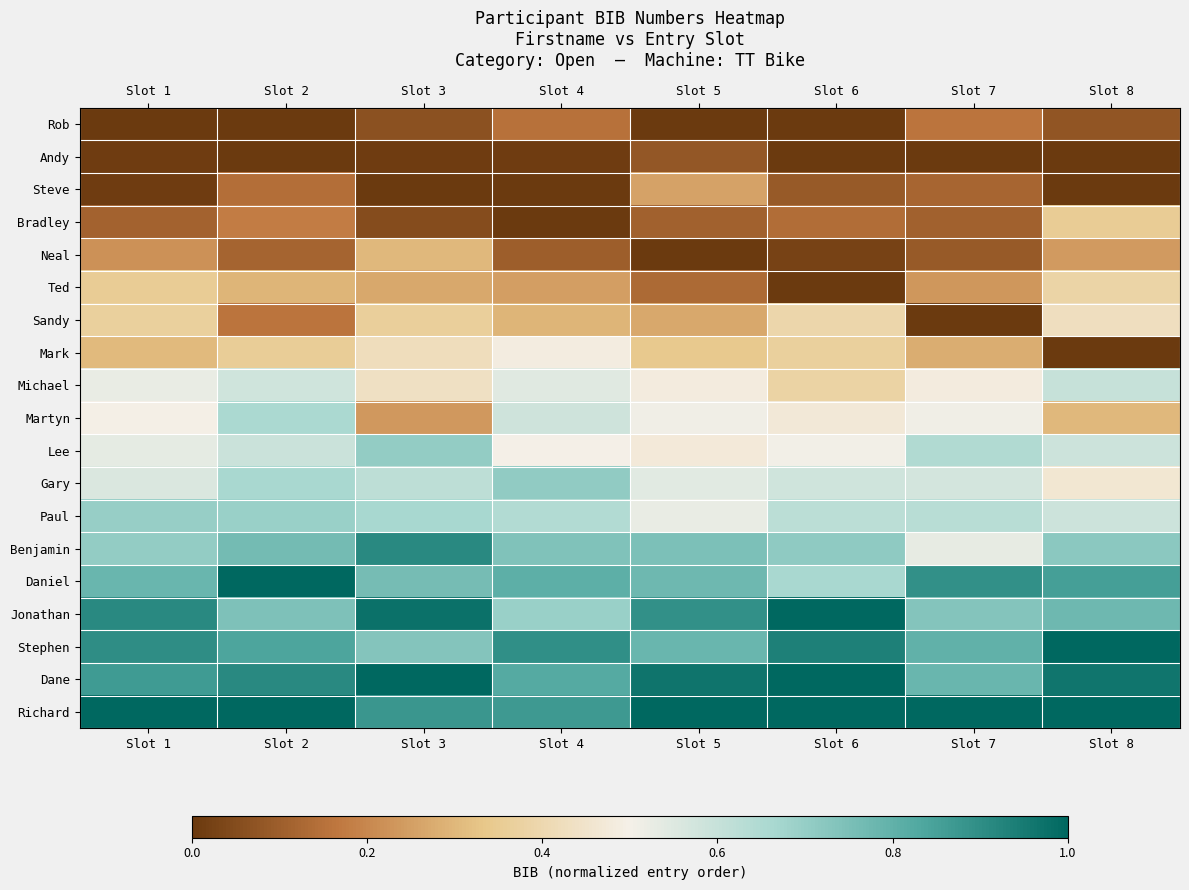

What is the spread (max minus min) of values at Slot 3?

1.0